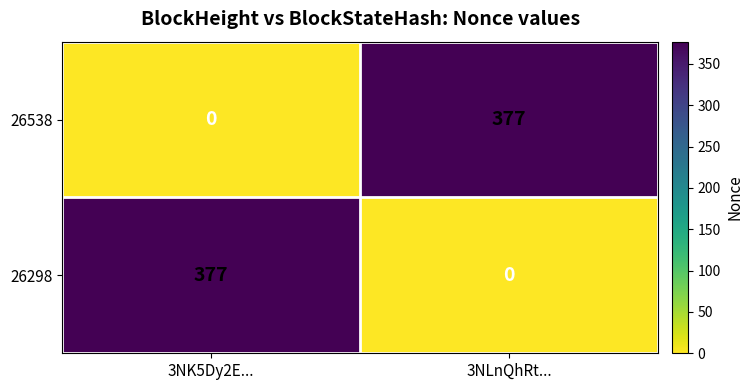

List the labels in order of 26298 value, smallest first.

3NLnQhRt..., 3NK5Dy2E...